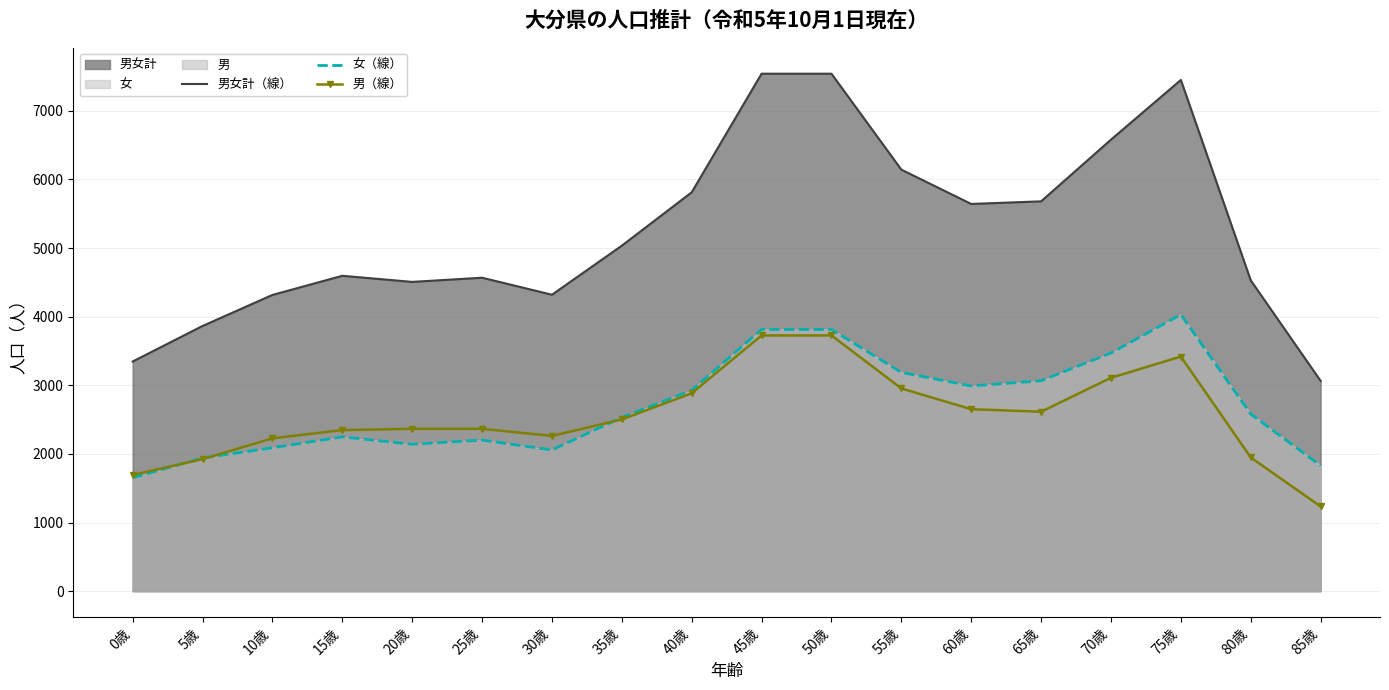

What is the maximum value shown in the chart?

7541